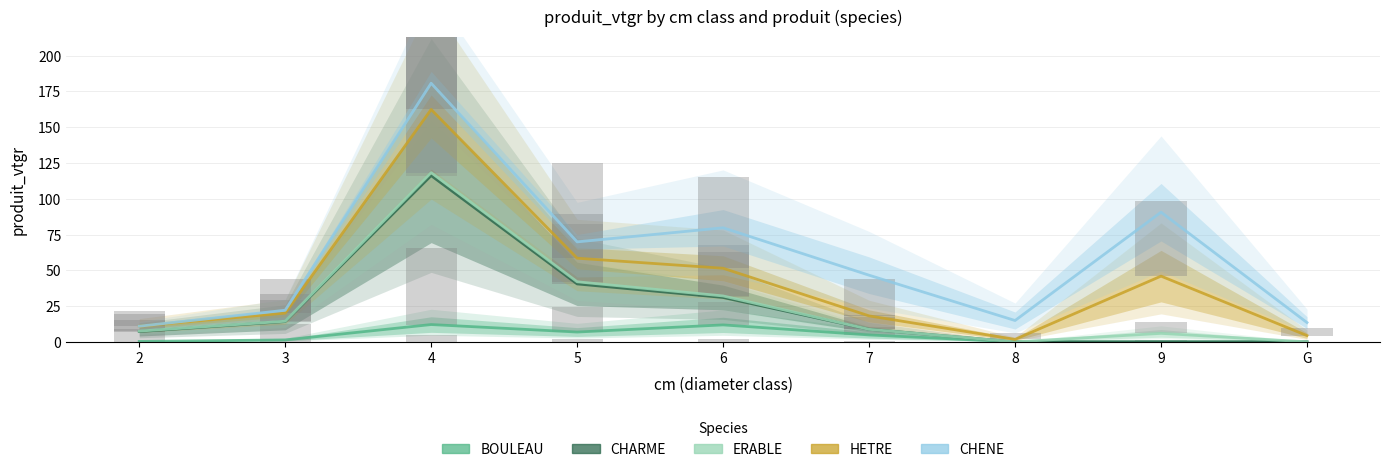

The CHARME series shows 25.5 at 3. True or false?

False